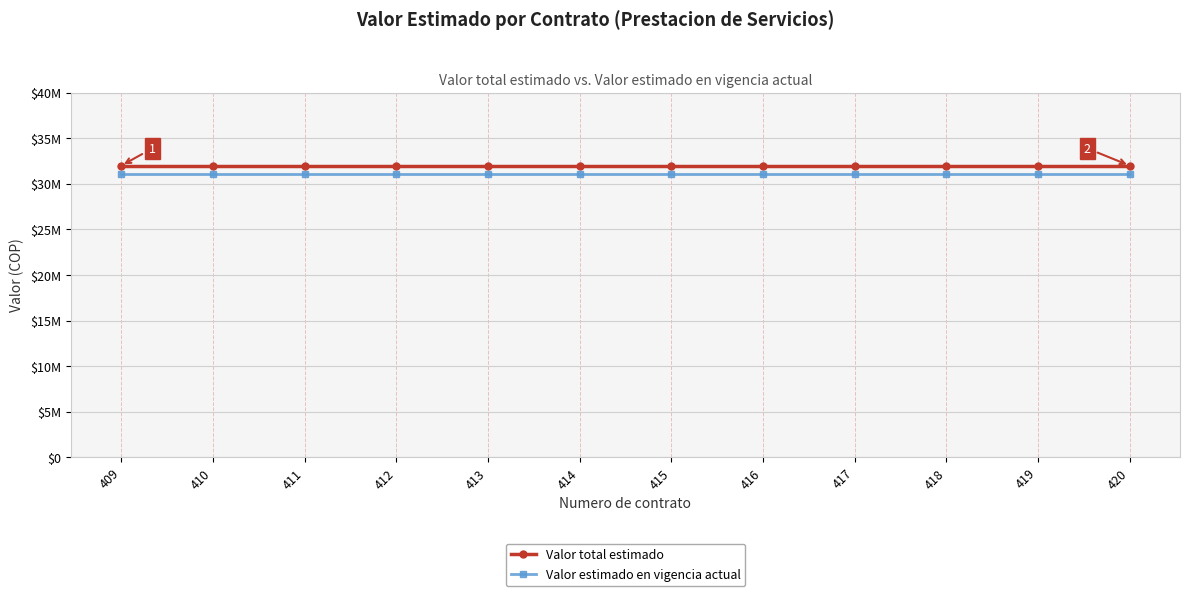

Is it true that Valor estimado en vigencia actual equals 15642363 at 415?

False